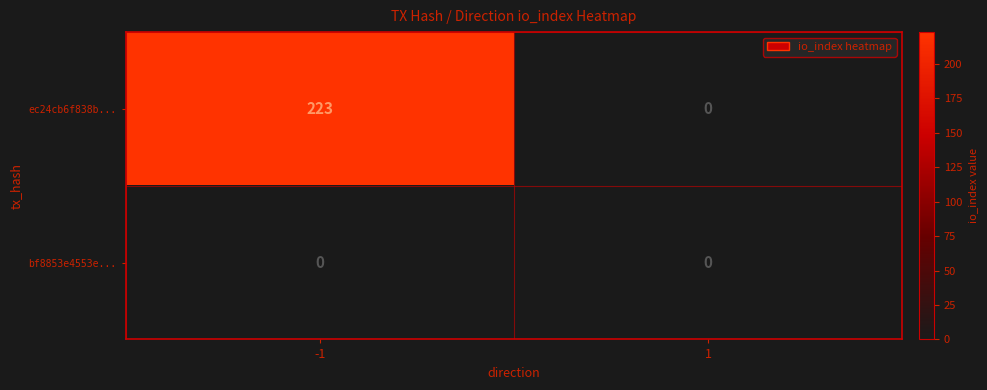

Is the value of ec24cb6f838b... at -1 greater than the value of bf8853e4553e... at 1?

Yes